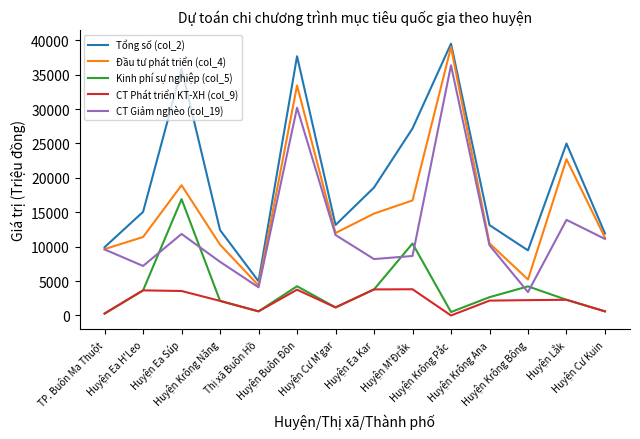

List the series in order of their peak value, highest first.

Tổng số (col_2), Đầu tư phát triển (col_4), CT Giảm nghèo (col_19), Kinh phí sự nghiệp (col_5), CT Phát triển KT-XH (col_9)